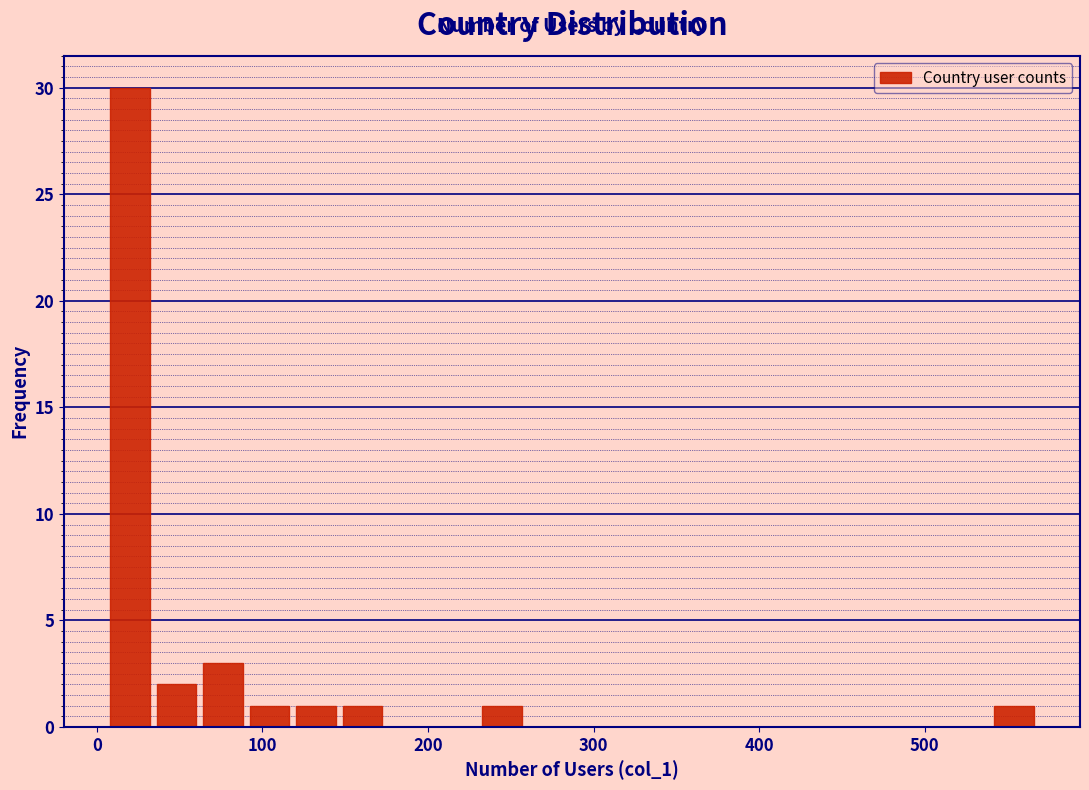

Around what value on the x-axis is the tallest bar? Give the approximate position of its centre, as read against the axis.

20